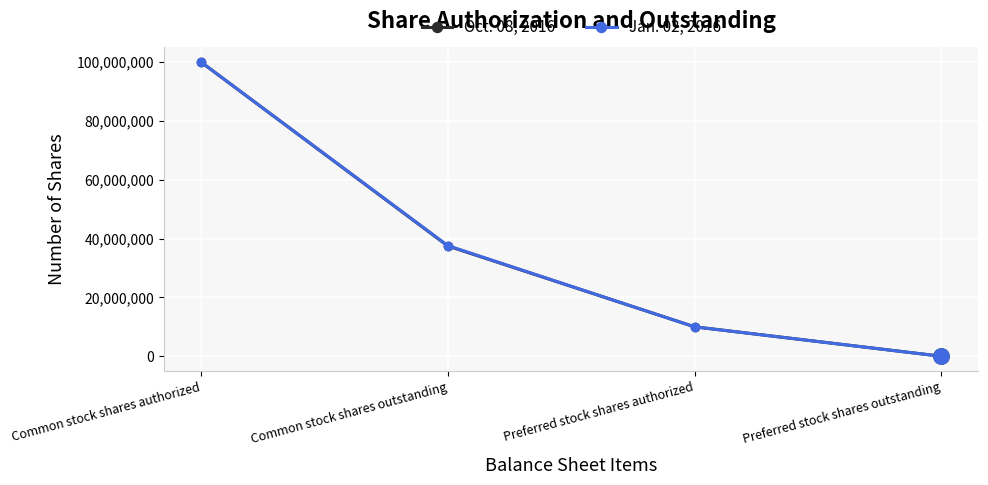

At which label is Jan. 02, 2016 closest to 50000000?

Common stock shares outstanding